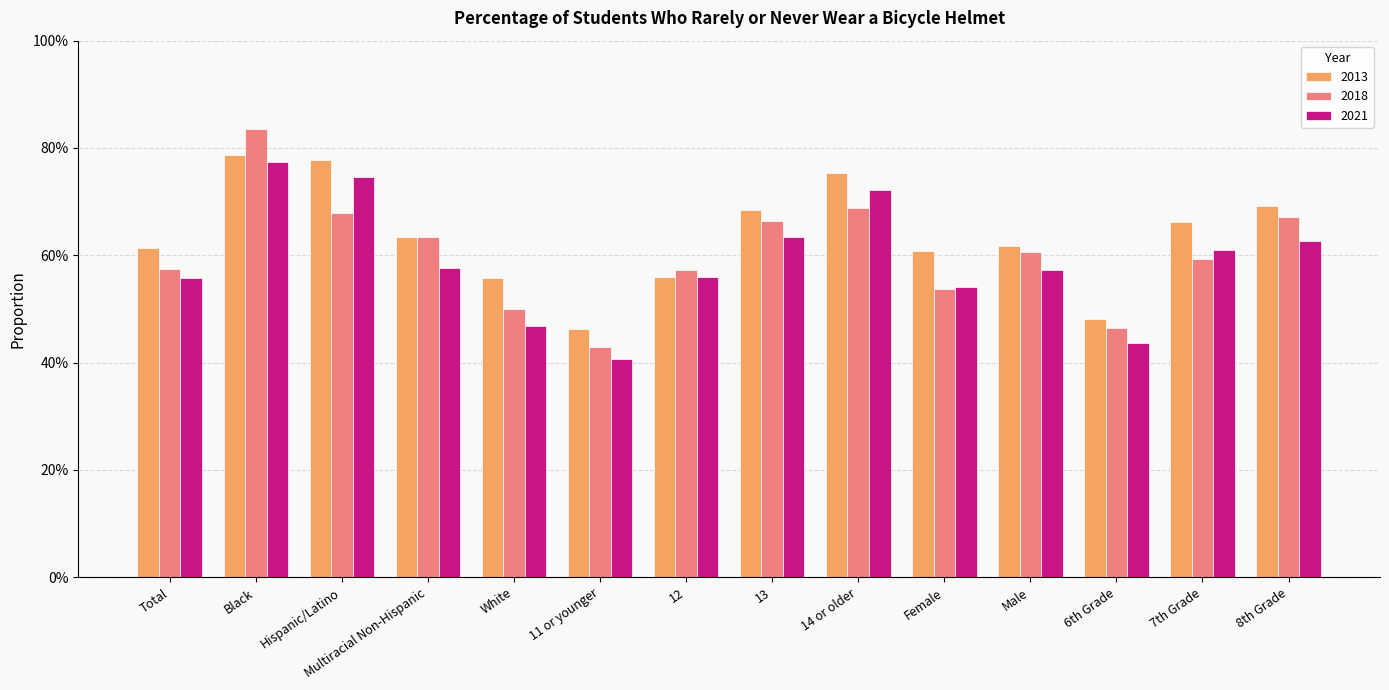

What is the sum of the 2018 values at 13 and Total?

1.2